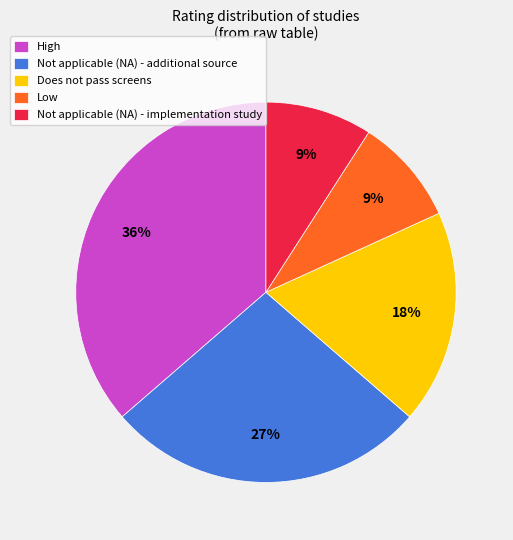

Which category has the biggest portion of the pie?

High